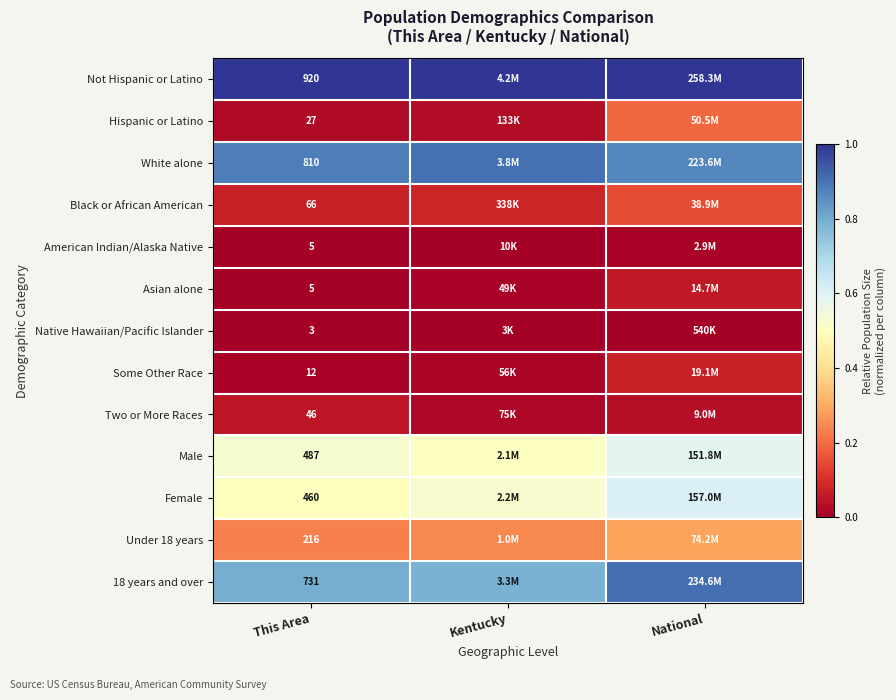

What is the difference between the highest and lowest values at Kentucky?

1.0